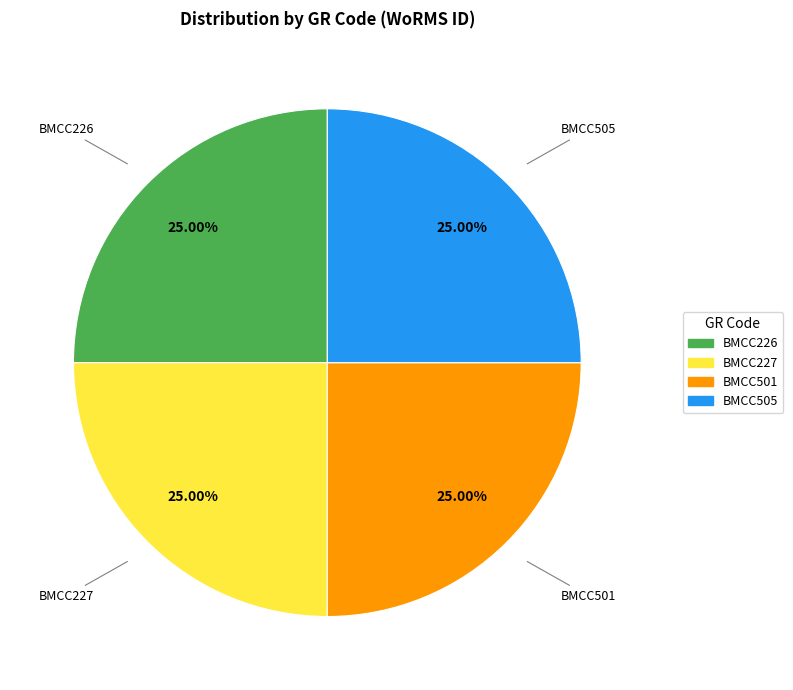

To the nearest percent, what portion does BMCC227 represent?

25%